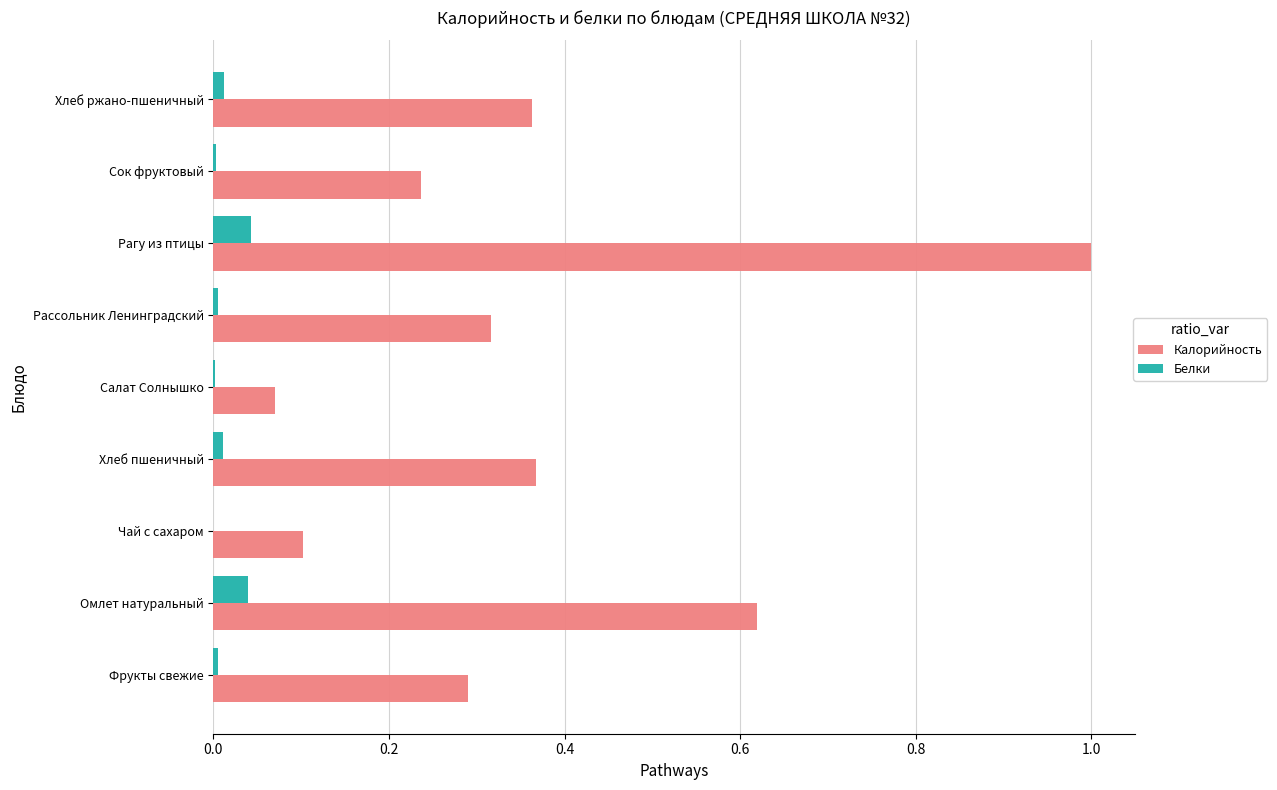

Where is Калорийность nearest to the value 0?

Салат Солнышко